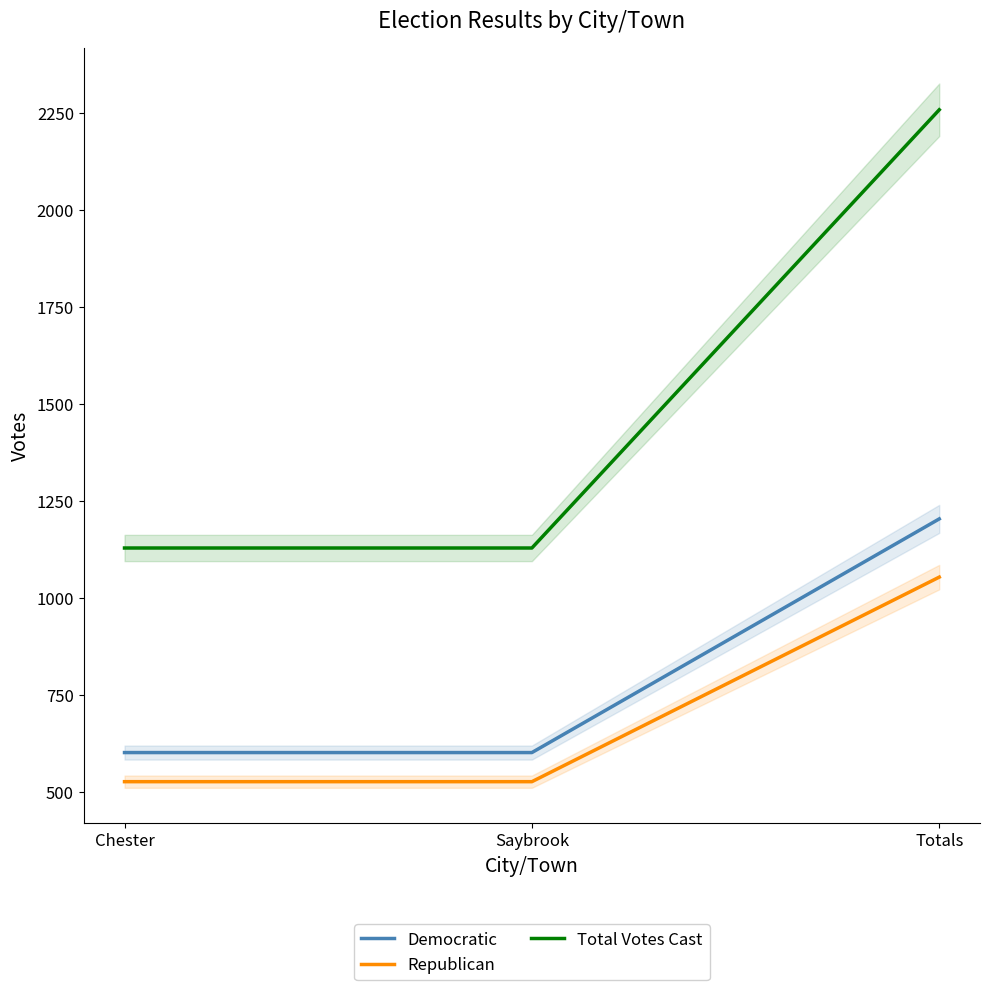

Rank the categories by Total Votes Cast value from highest to lowest.

Totals, Chester, Saybrook